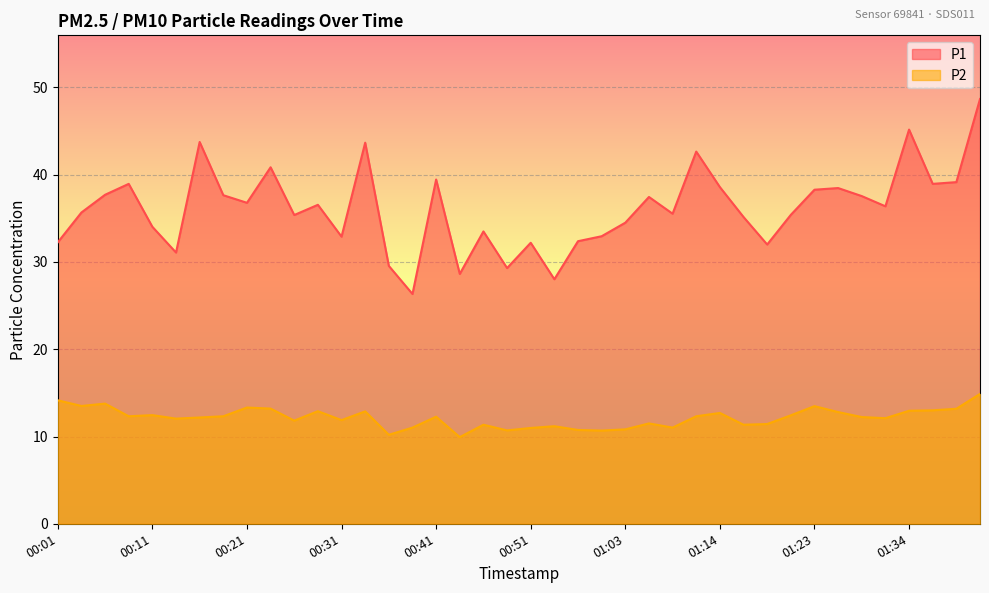

Which category has the lowest value in the P1 series?

00:39